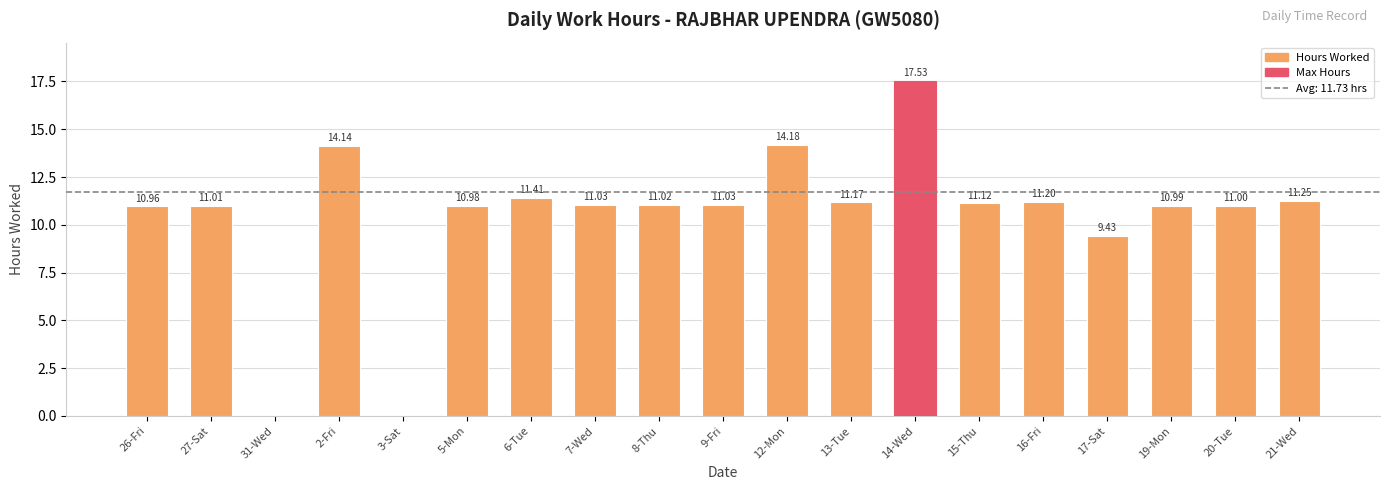

What is the change in value from 26-Fri to 2-Fri?

+3.2